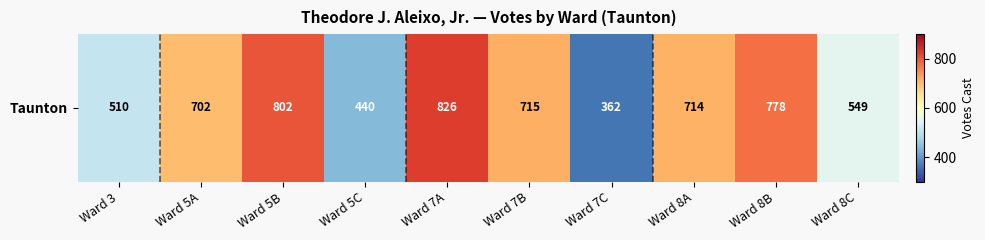

What is the average value?

640